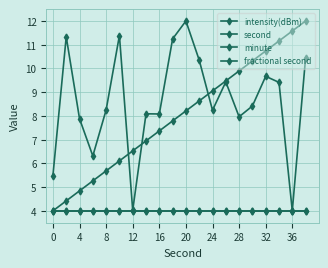

List the series in order of their peak value, highest first.

intensity(dBm), second, minute, fractional second